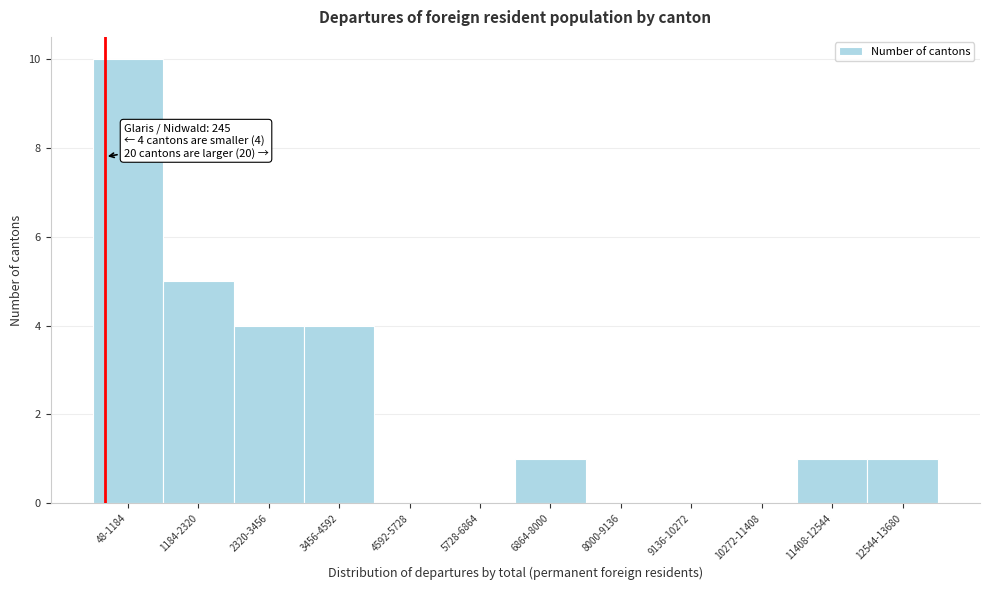

Reading left to right, what are all the values shown in this chart?

48-1184=10	1184-2320=5	2320-3456=4	3456-4592=4	4592-5728=0	5728-6864=0	6864-8000=1	8000-9136=0	9136-10272=0	10272-11408=0	11408-12544=1	12544-13680=1